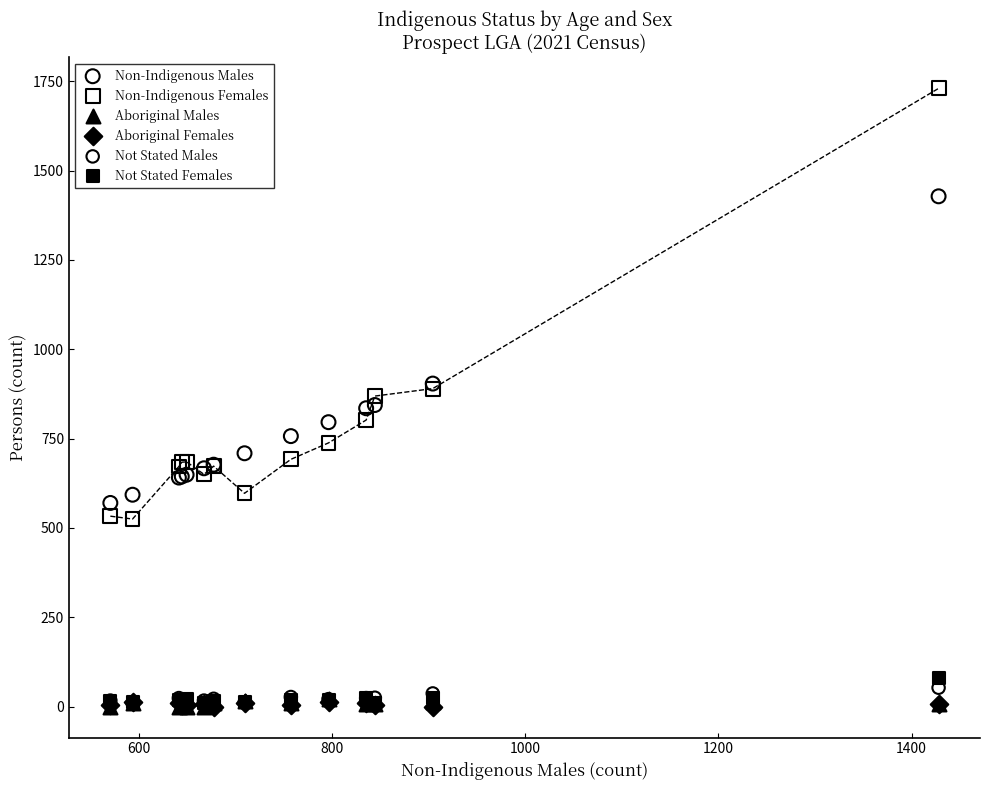

Which series reaches the maximum Y coordinate?

Non-Indigenous Females